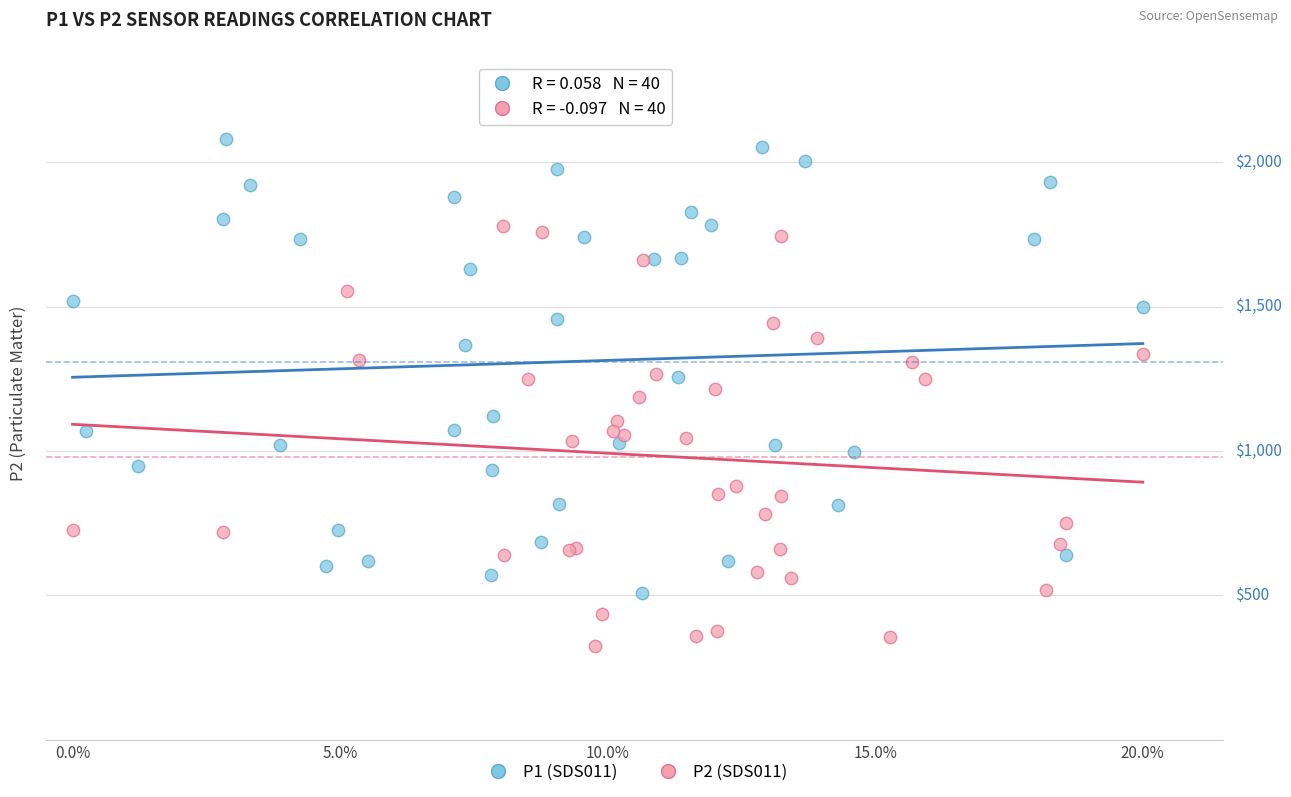

Which series has the largest Y range (max minus min)?

P1 (SDS011)